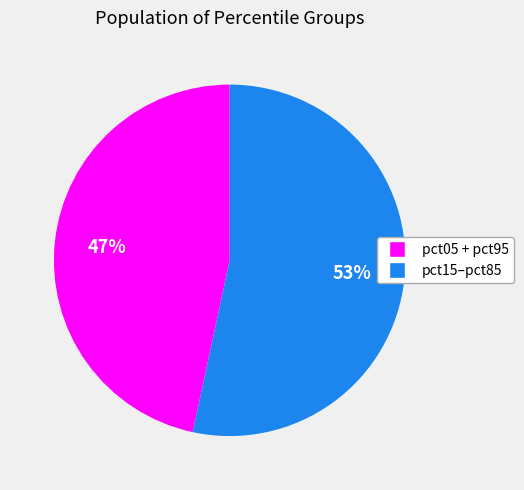

To the nearest percent, what is the average slice percentage?

50%